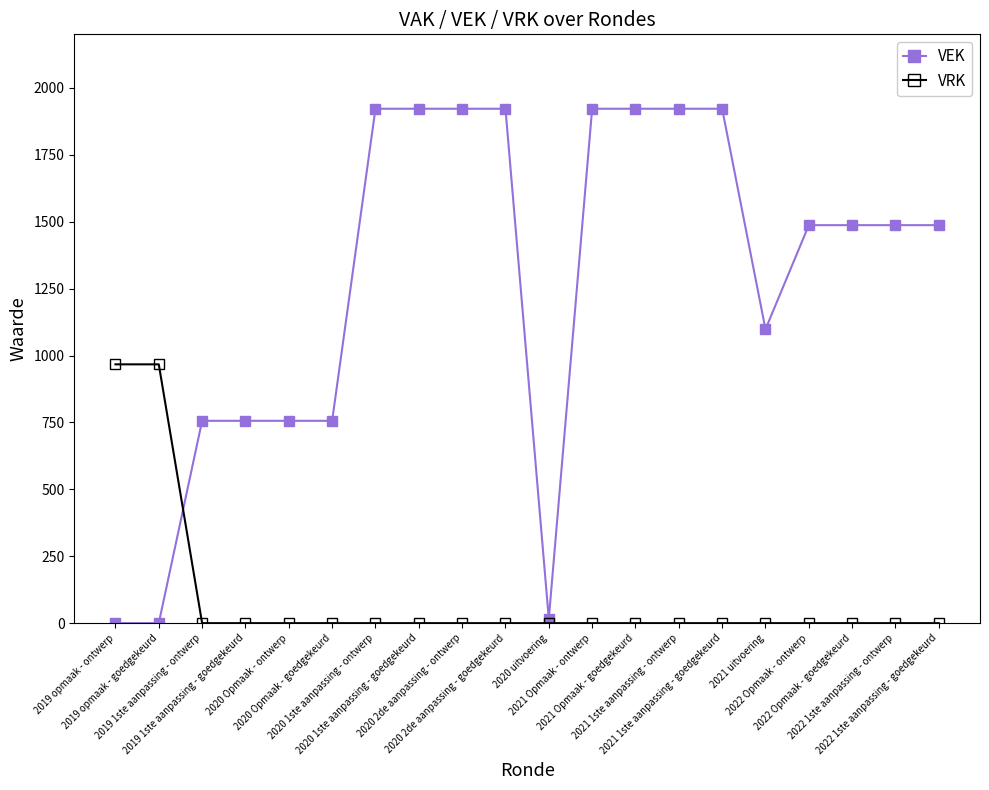

Rank the series by their maximum value, from highest to lowest.

VEK, VRK